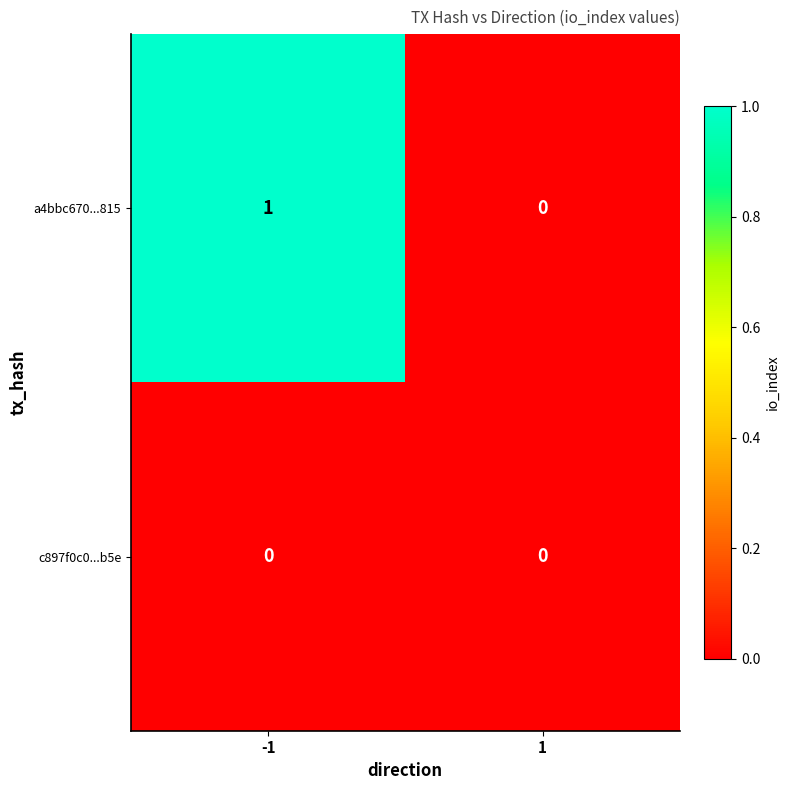

List the series in order of their overall mean, lowest first.

c897f0c0...b5e, a4bbc670...815